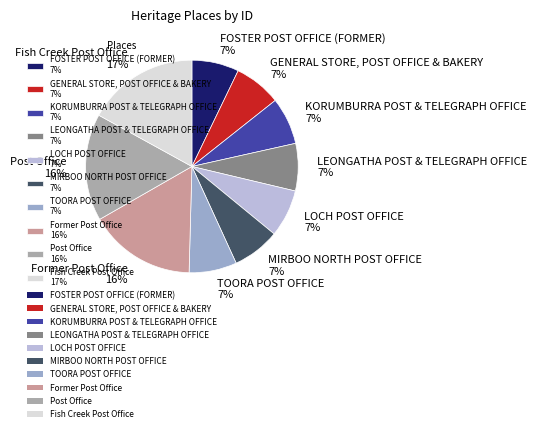

The Former Post Office slice represents 16% of the pie. True or false?

True